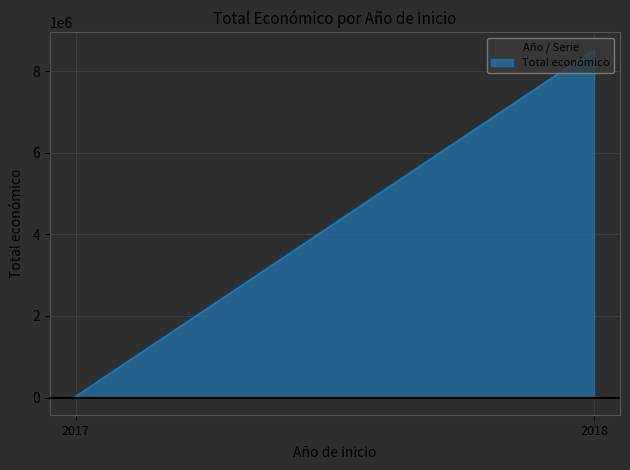

What is the difference between the maximum and minimum values?

8500849.0